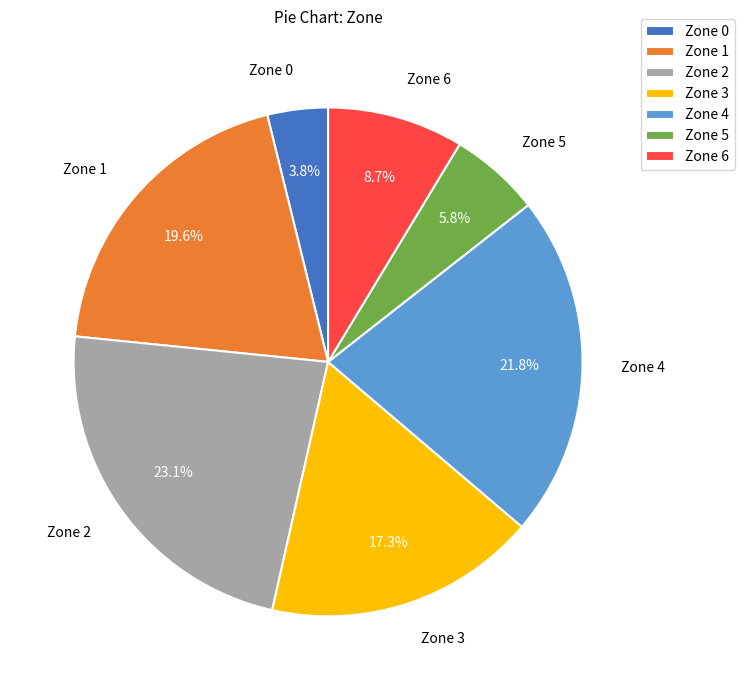

Which slice is the largest?

Zone 2